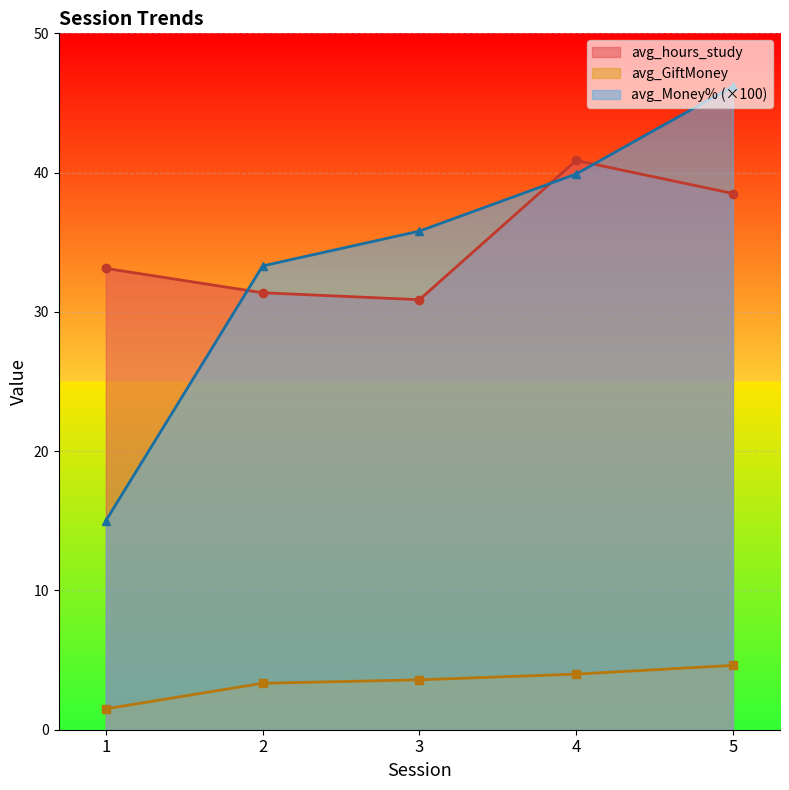

What is the total value across all series at 4?

84.8